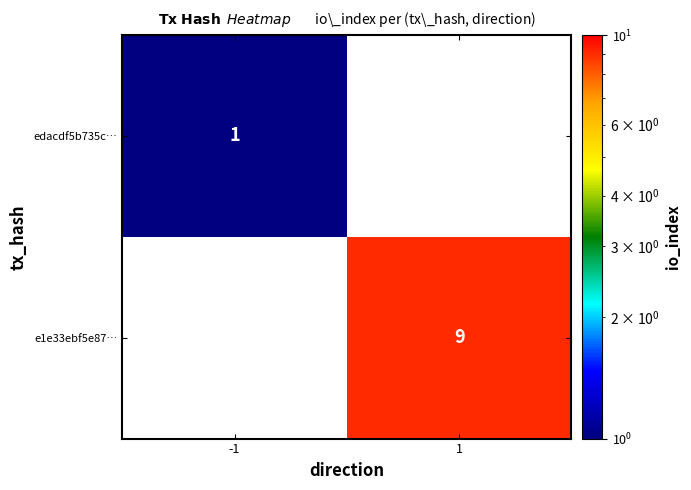

Which label corresponds to the largest value in the chart?

1